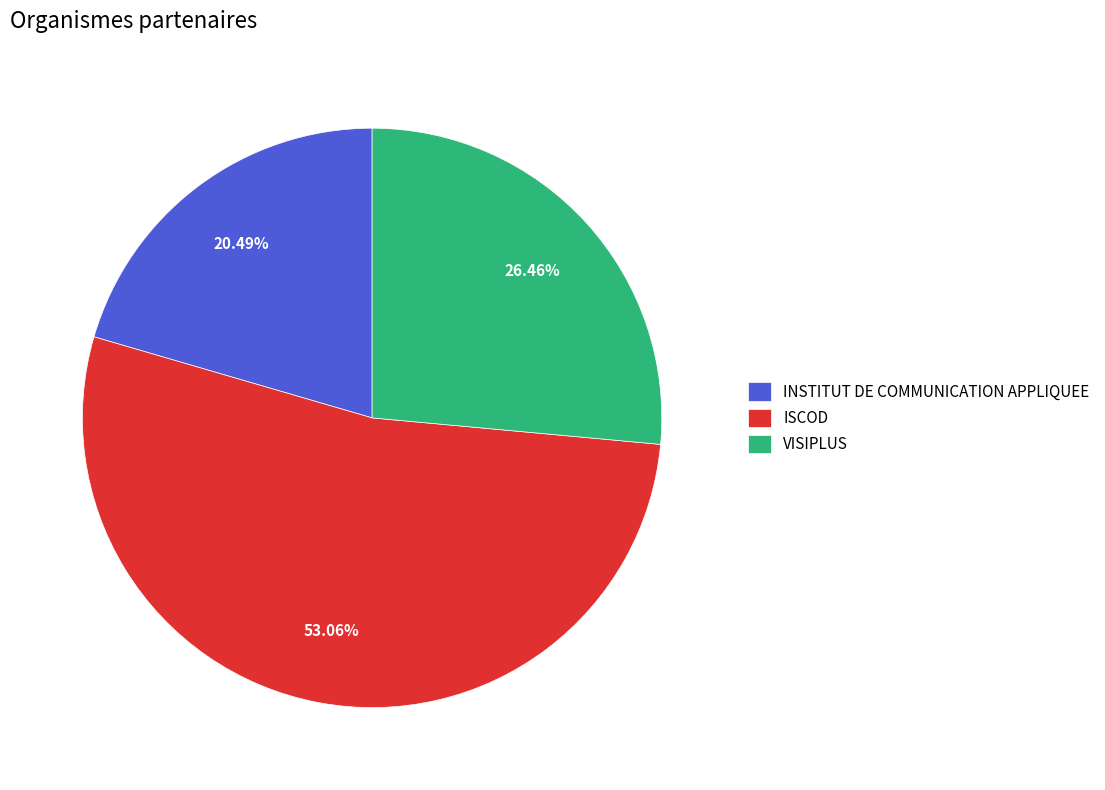

The ISCOD slice represents 63% of the pie. True or false?

False